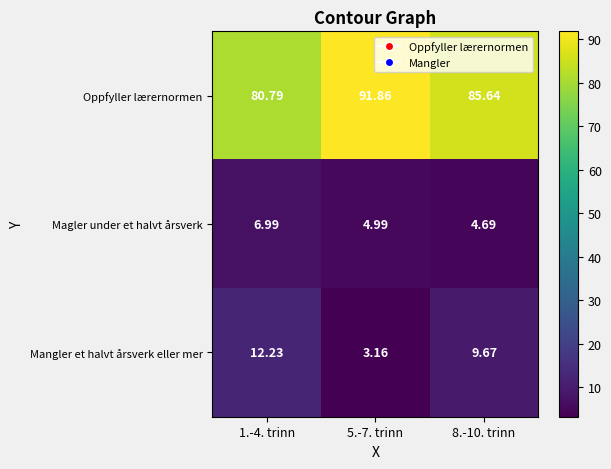

Which series has the widest spread of values?

Oppfyller lærernormen